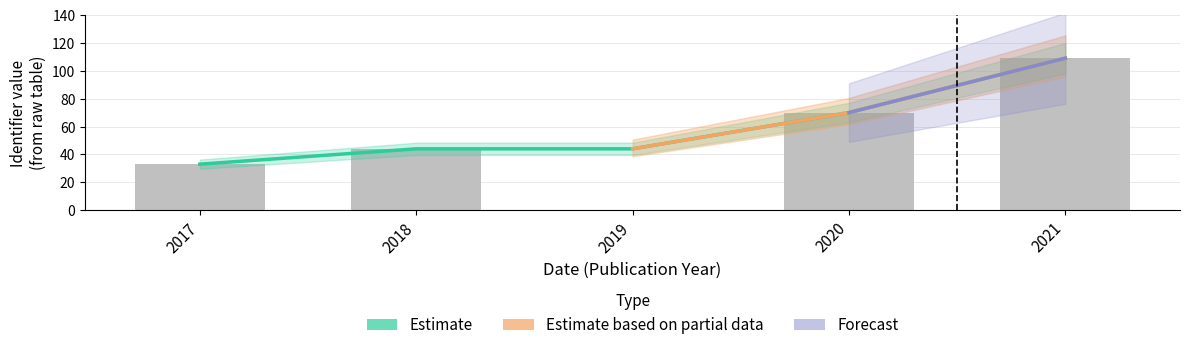

At 2019, list the series in order from smallest to largest.

Estimate, Estimate based on partial data, Forecast